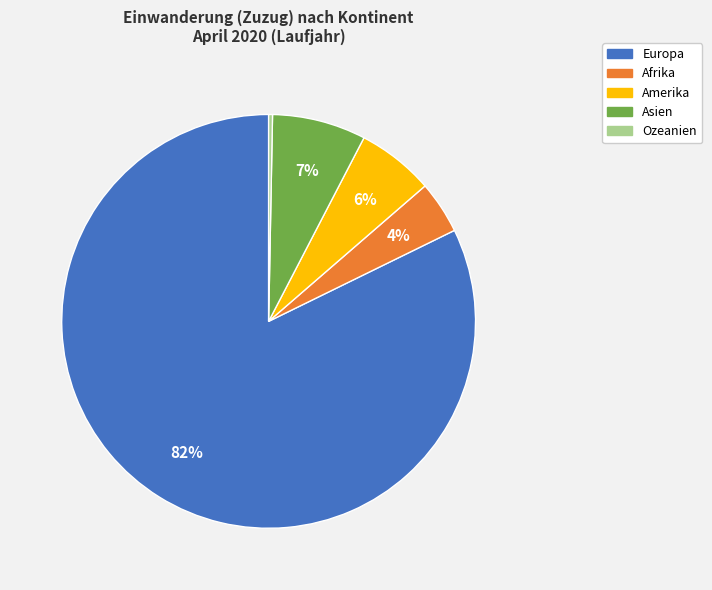

Which slice is the largest?

Europa